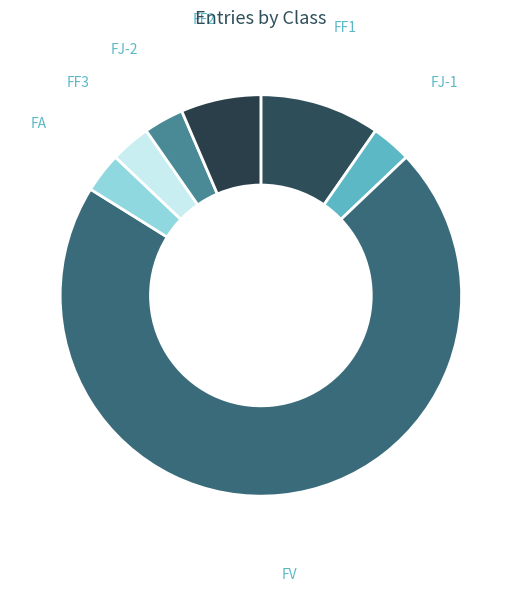

To the nearest percent, what is the difference between the largest and smallest slice percentages?

68%